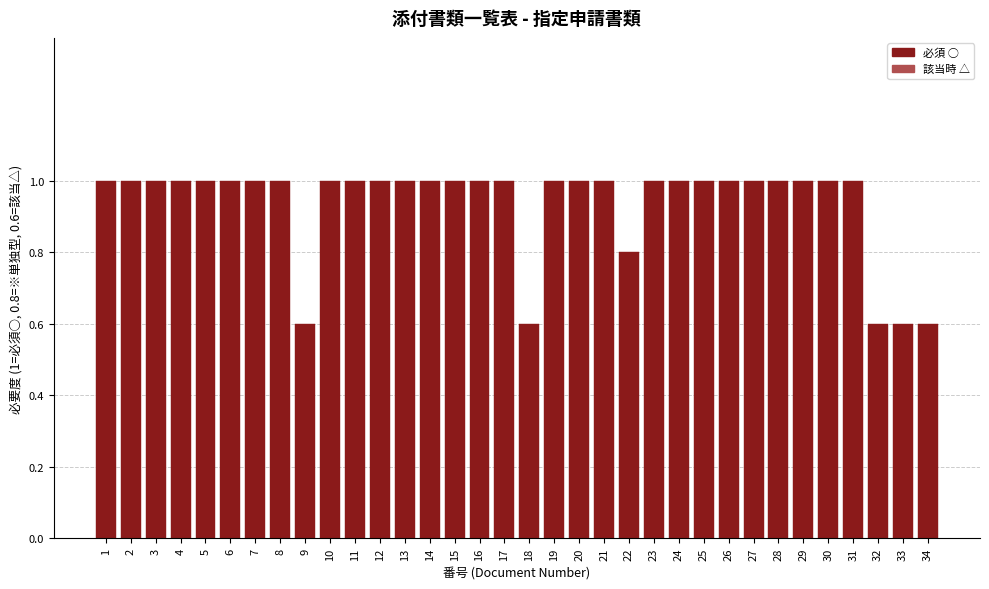

What is the value of the 26th bar from the left?

1.0